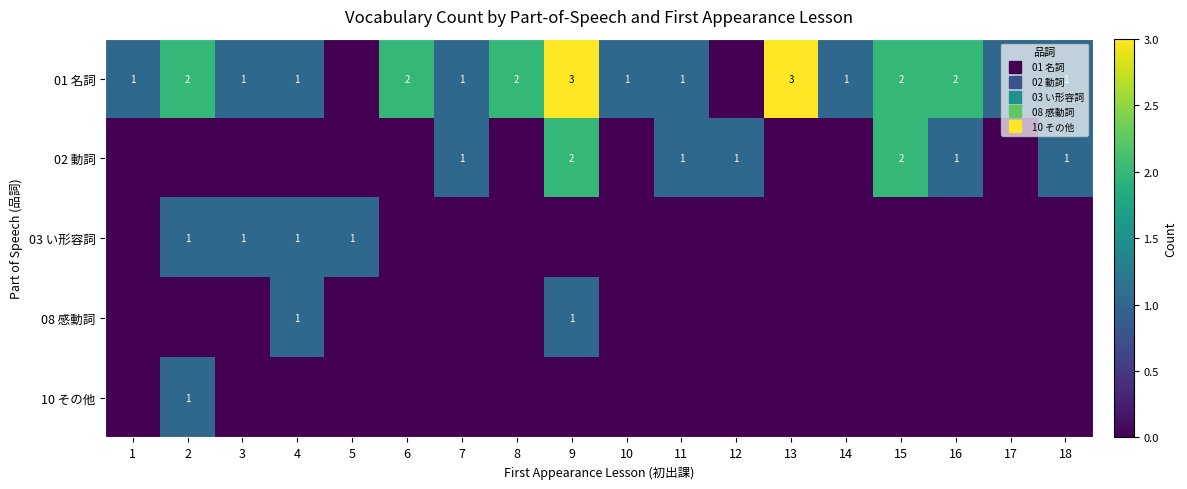

What is the total value across all series at 11?

2